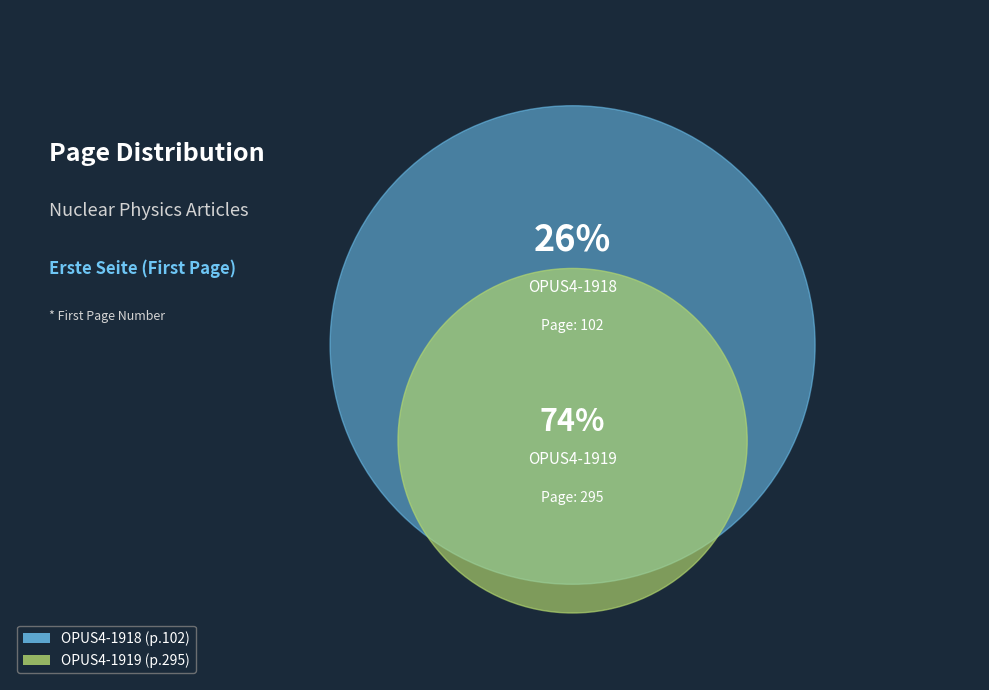

Do OPUS4-1918 and OPUS4-1919 together represent more than half of the pie?

Yes